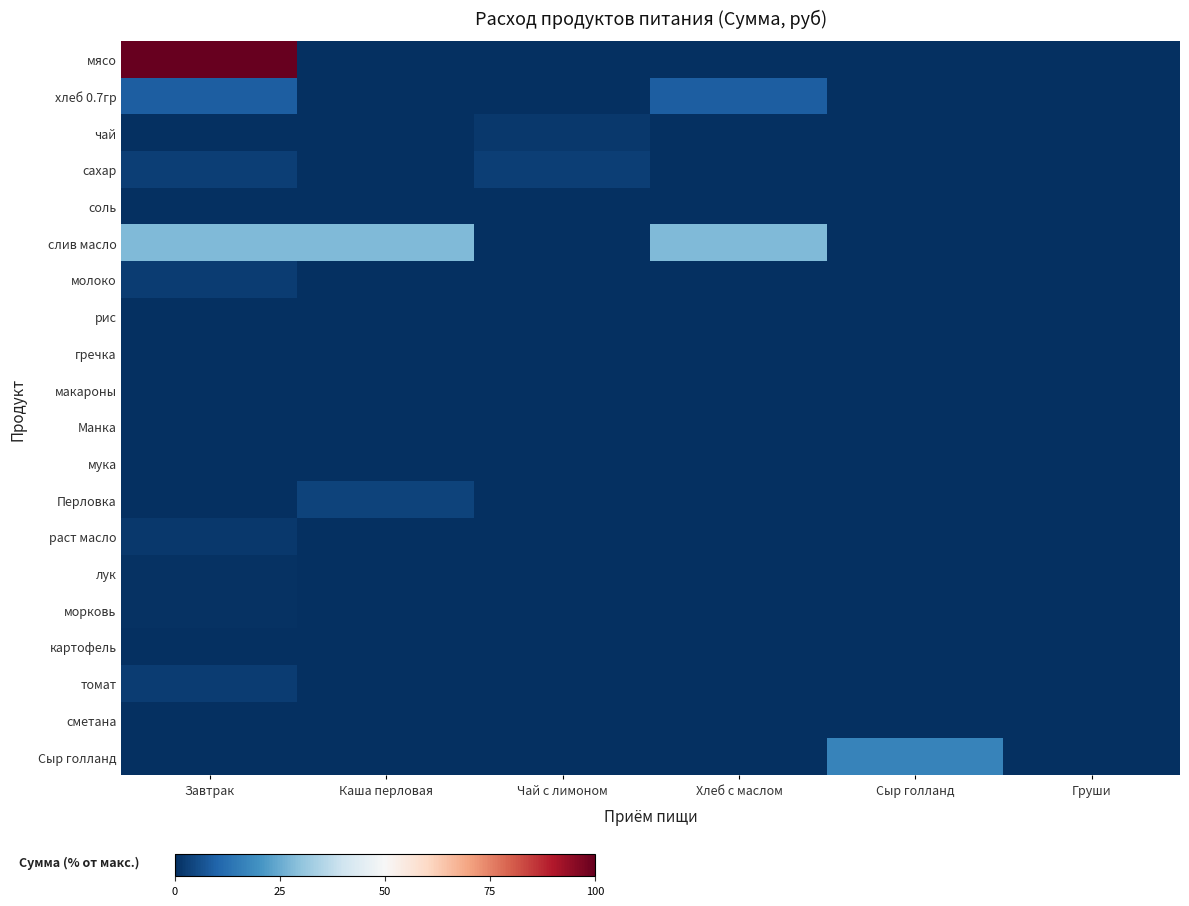

What is the total value across all series at Завтрак?

147.5